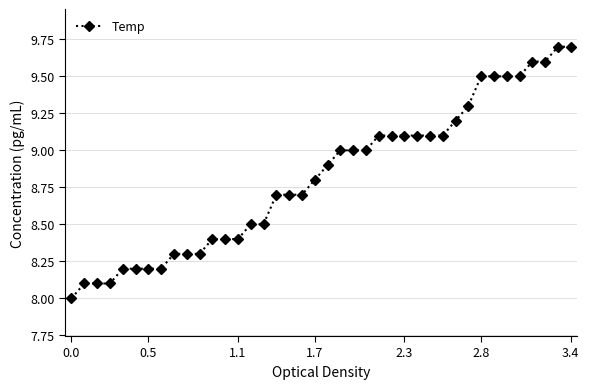

What is the value of the 11th point from the left?

8.3